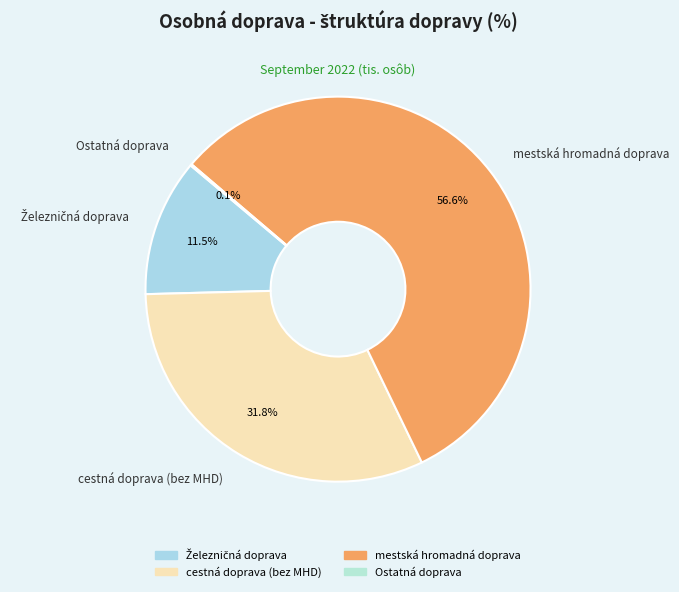

How much of the chart is everything except mestská hromadná doprava?

43.4%